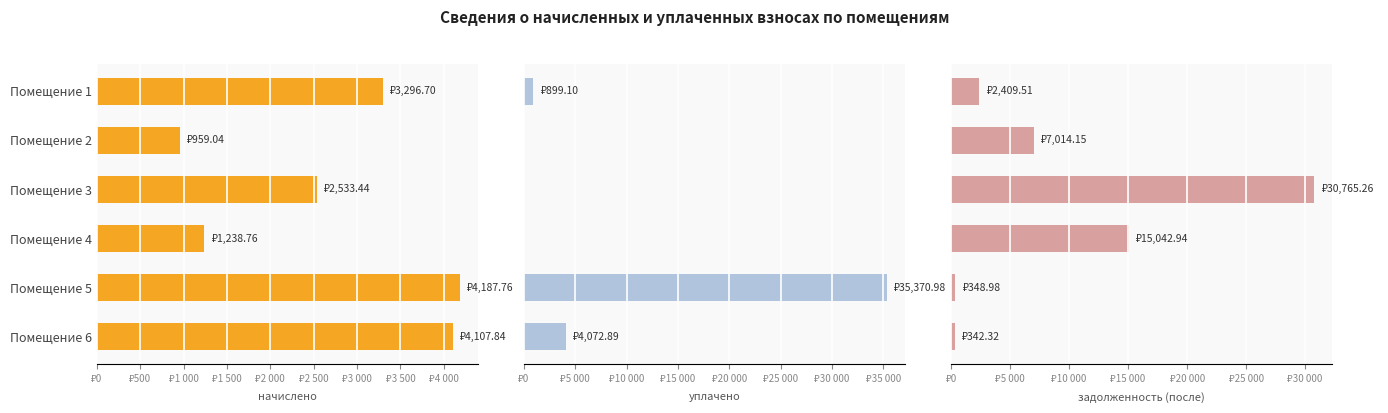

Is it true that уплачено equals 0.0 at Помещение 3?

True